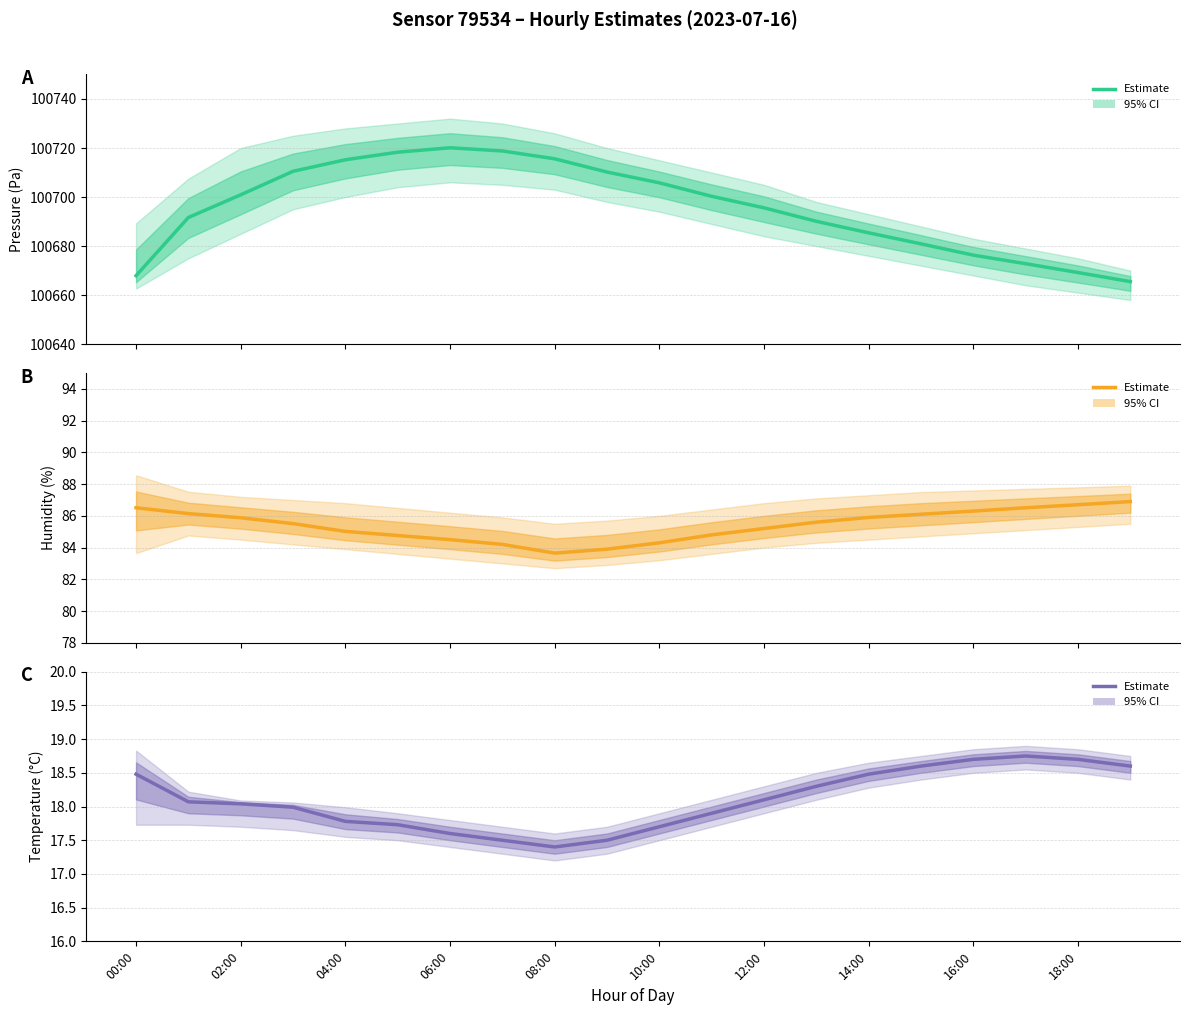

Which series has the largest total across all categories?

pressure